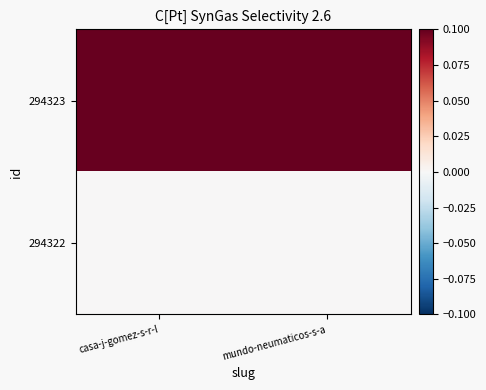

Reading left to right, transcribe all the data shown in this chart.

294323: casa-j-gomez-s-r-l=1	mundo-neumaticos-s-a=1
294322: casa-j-gomez-s-r-l=0	mundo-neumaticos-s-a=0